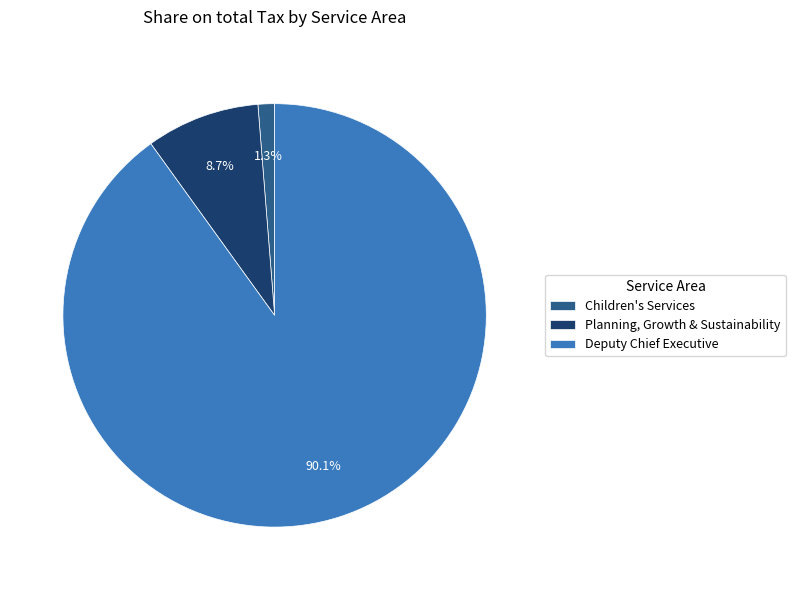

What is the smallest slice in the pie chart?

Children's Services